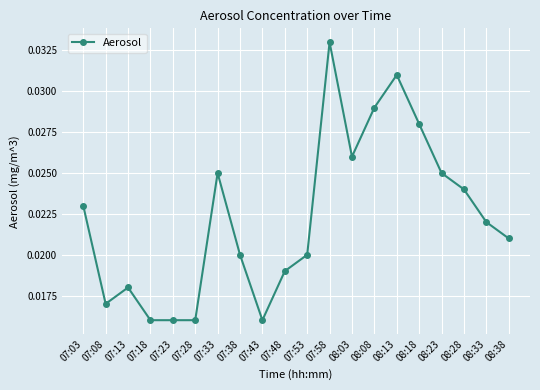

Between 08:18 and 08:28, which is larger?

08:18